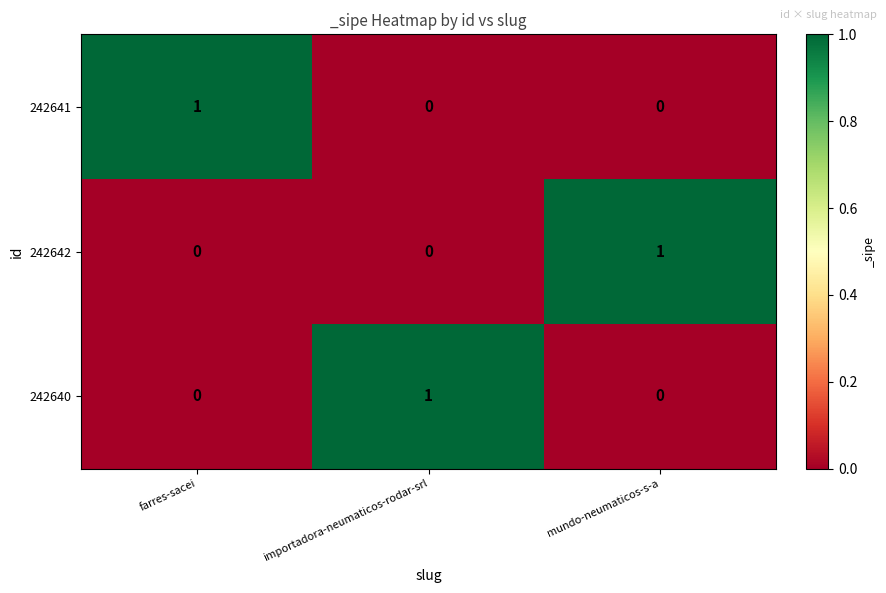

At which label does 242640 reach its peak?

importadora-neumaticos-rodar-srl